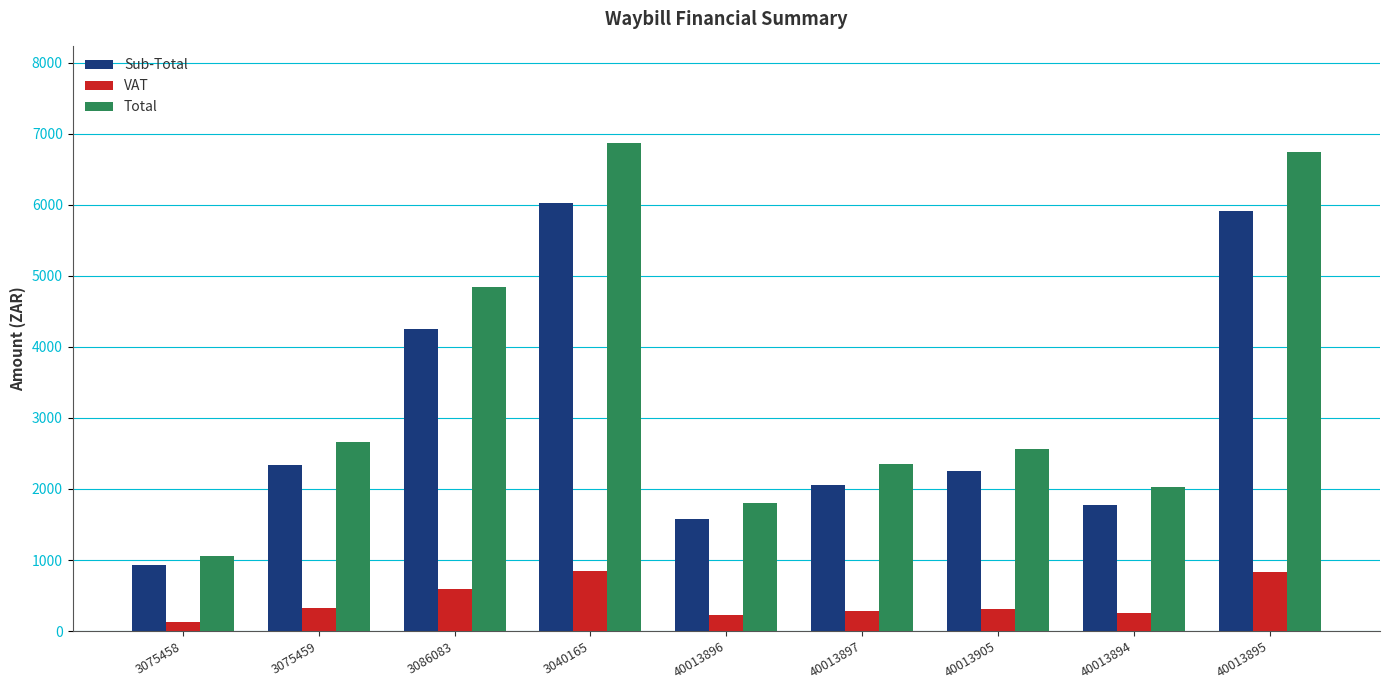

What is the total value across all series at 40013894?

4057.9